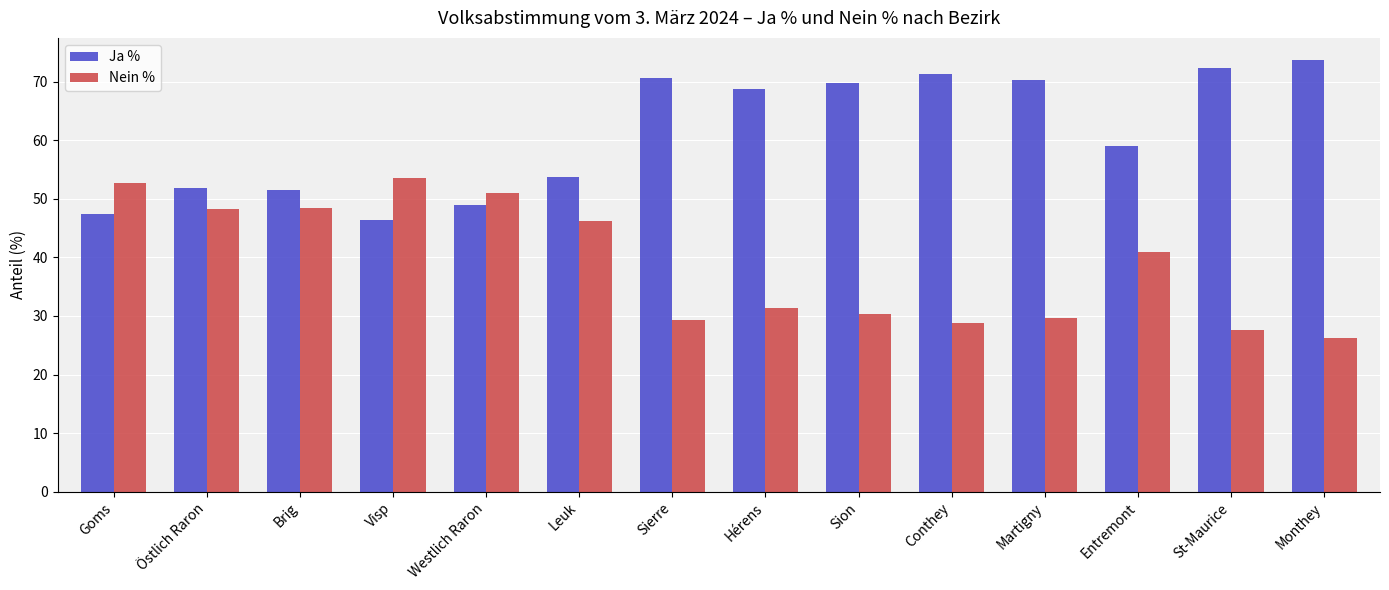

How many values in the Nein % series exceed 40?

7